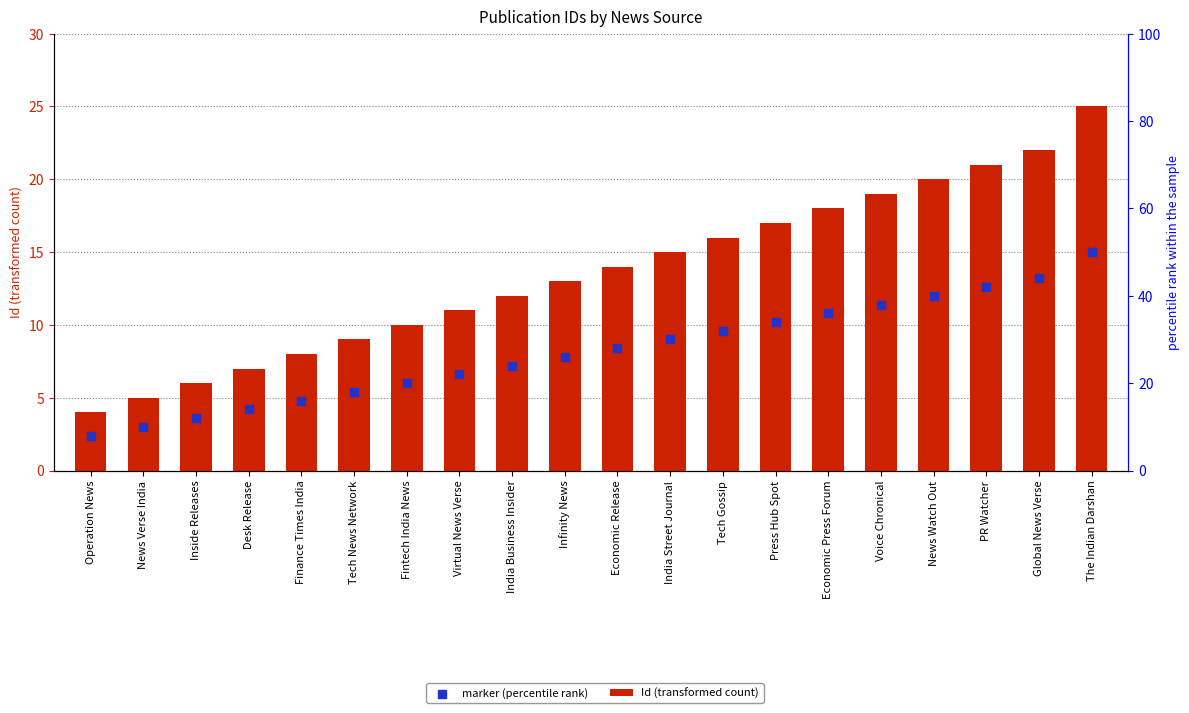

At which category is the sum across all series the highest?

The Indian Darshan